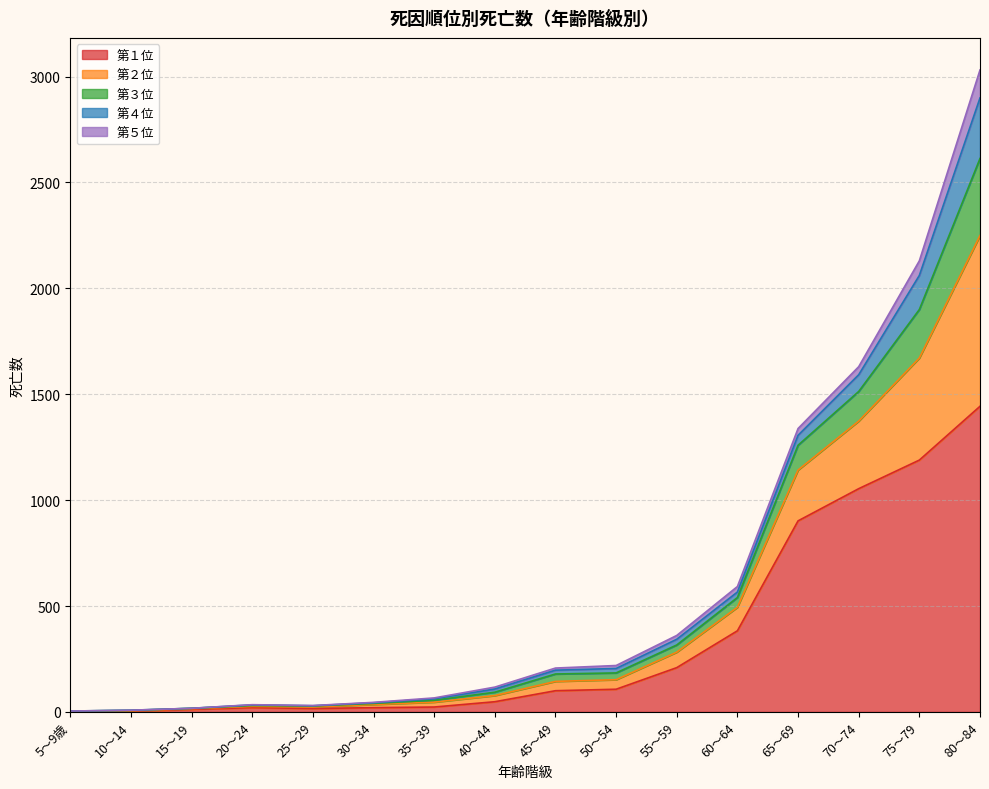

At which category is the sum across all series the highest?

80～84